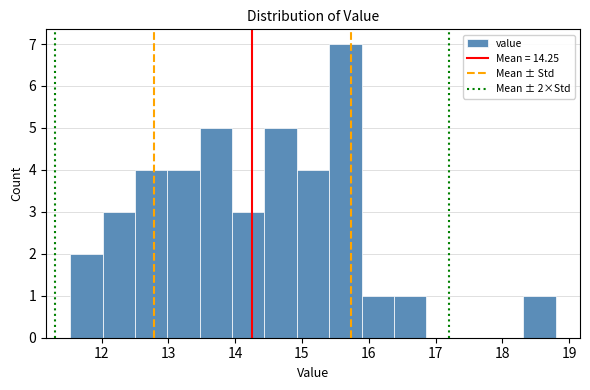

Which range on the x-axis has the tallest bar?

15.4 to 15.9